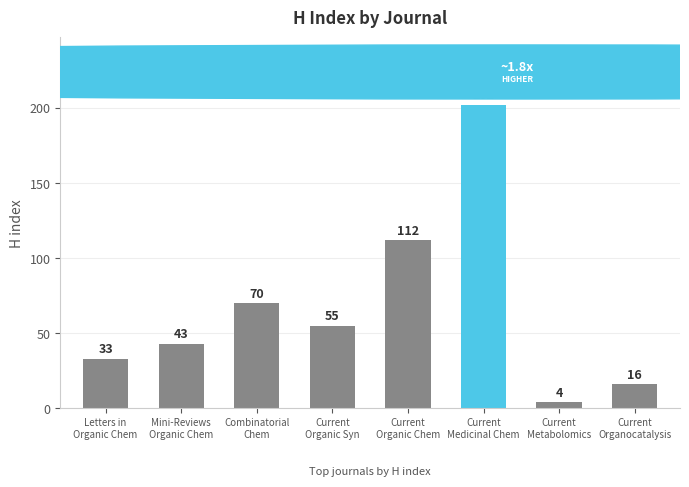

Are the bars horizontal?

No